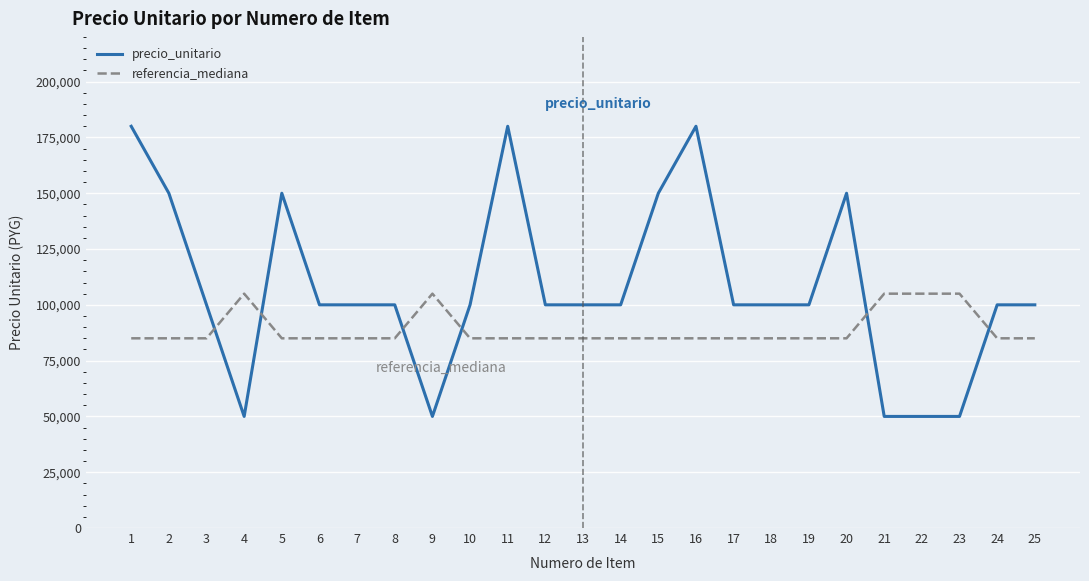

What is the total value across all series at 5?

235000